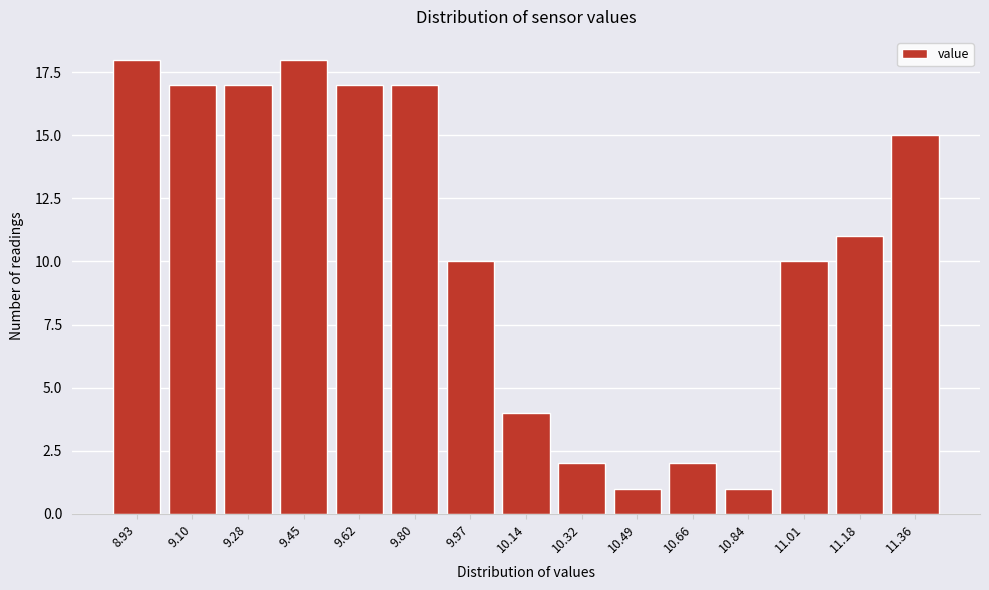

Reading left to right, list all the values displayed in this chart.

8.93=18	9.10=17	9.28=17	9.45=18	9.62=17	9.80=17	9.97=10	10.14=4	10.32=2	10.49=1	10.66=2	10.84=1	11.01=10	11.18=11	11.36=15